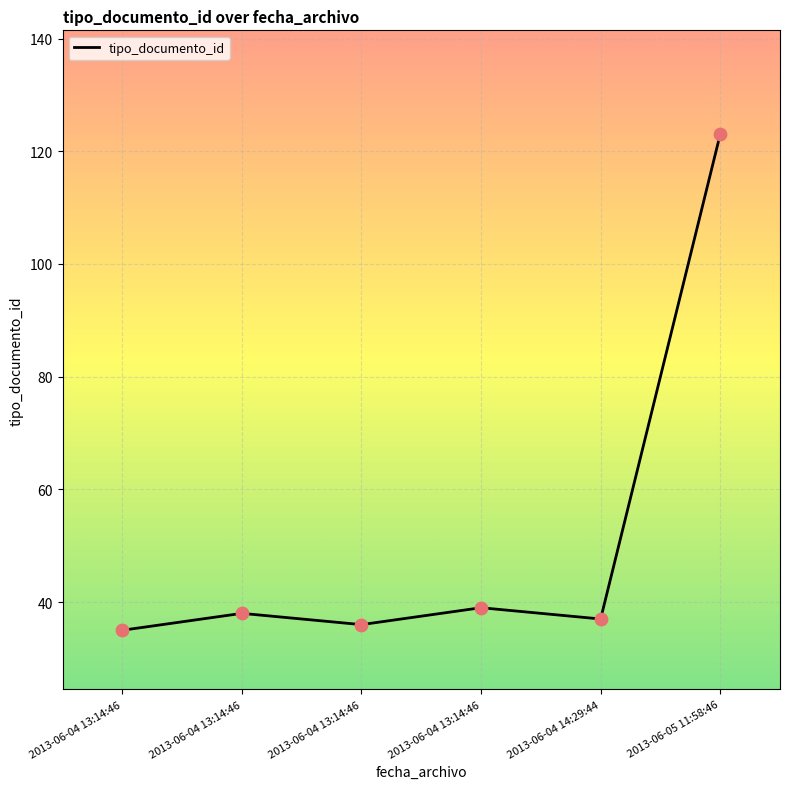

Approximately how many times larger is the value at 2013-06-05 11:58:46 compared to 2013-06-04 13:14:46?

3.2